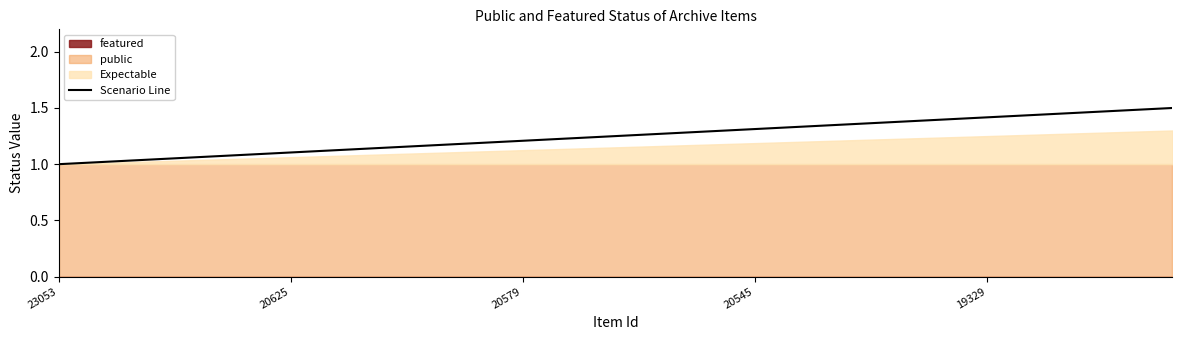

Is it true that Scenario Line equals 1.3 at 20545?

True